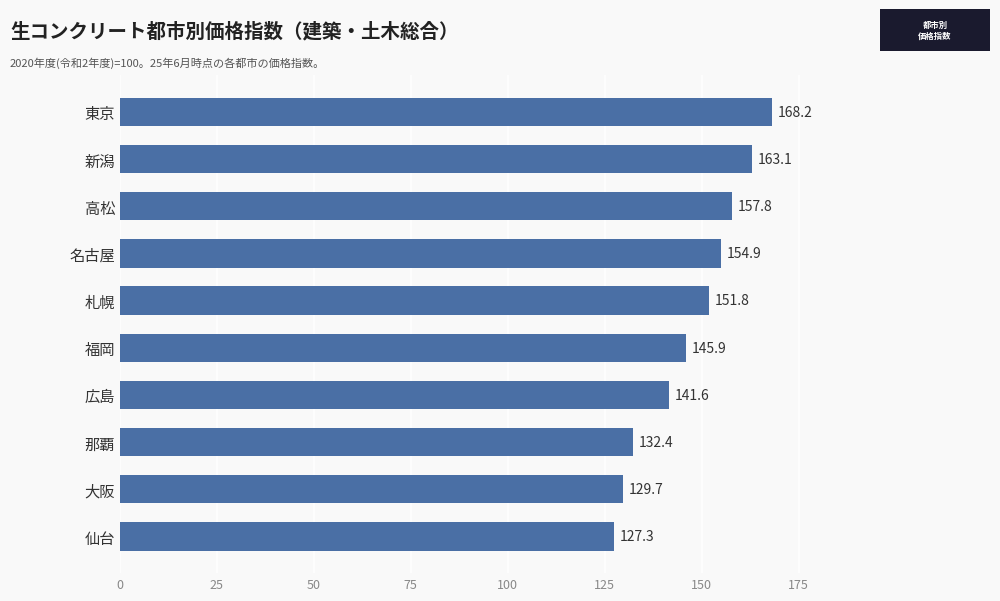

How many data points are less than 151?

5